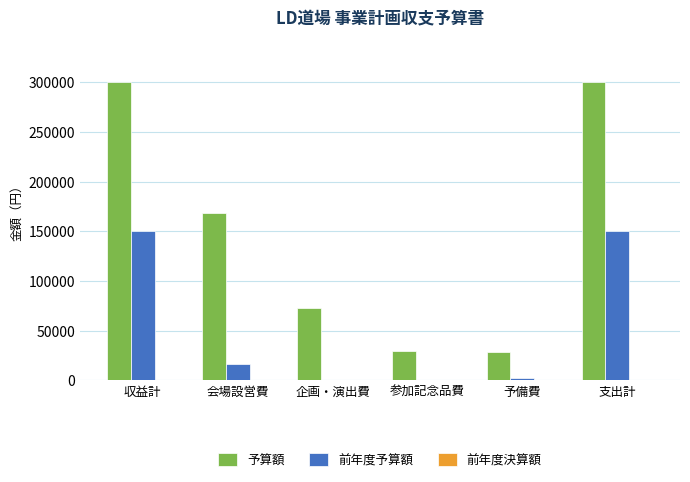

Between 収益計 and 予備費, which series saw the biggest shift?

予算額